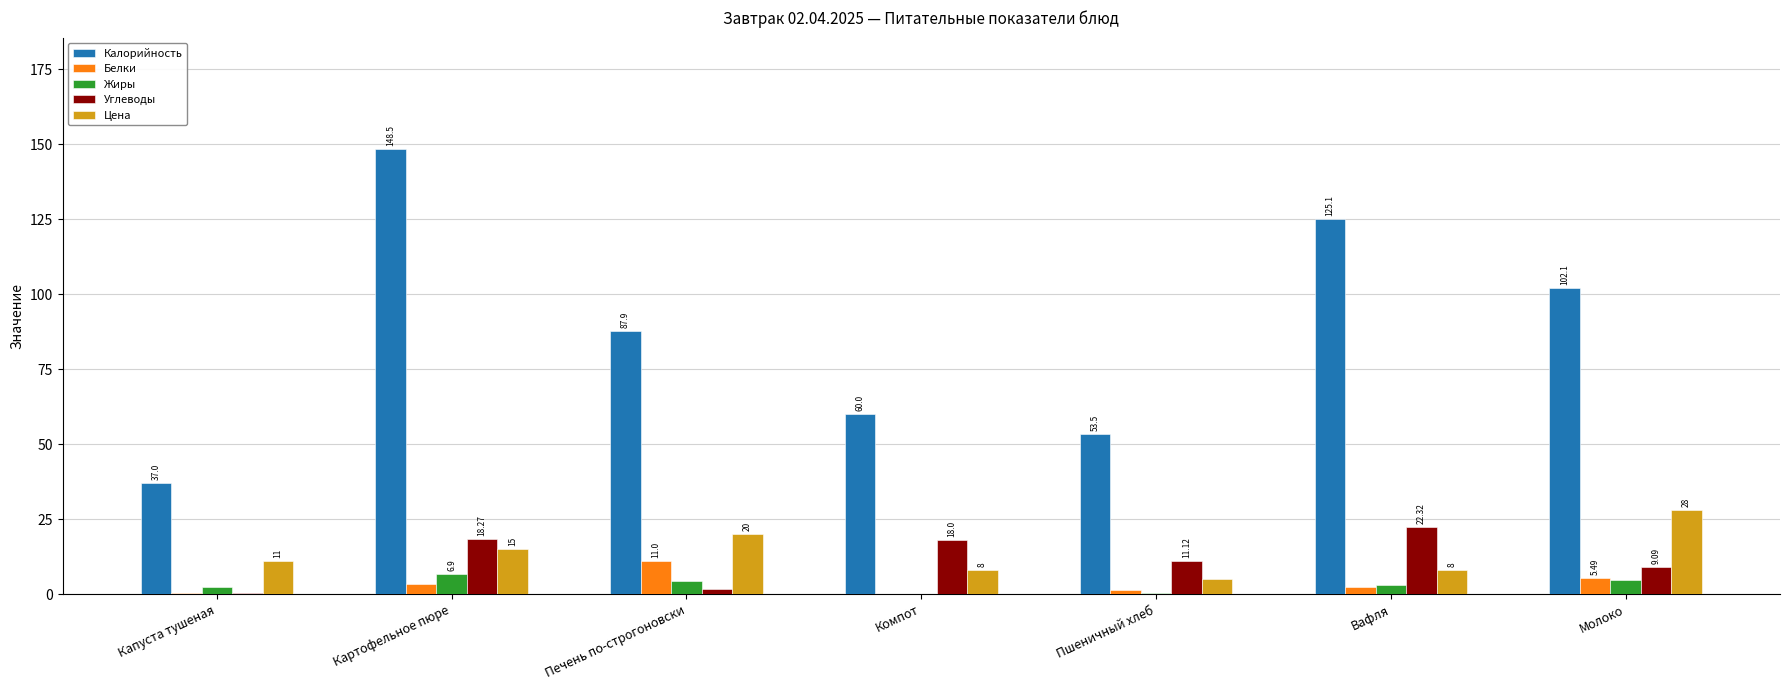

How many series are shown in this chart?

5